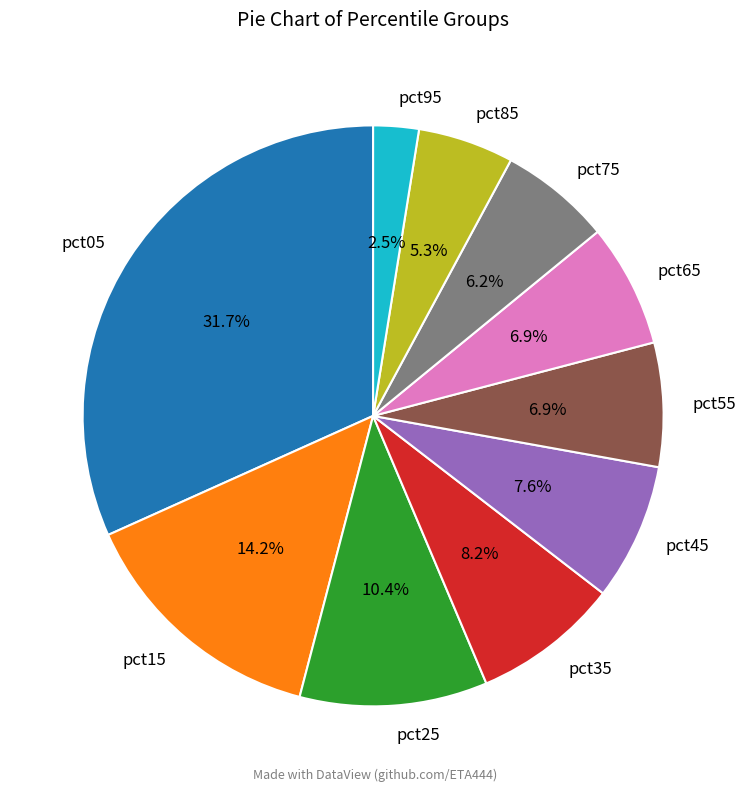

Is the sum of pct95 and pct85 greater than half?

No